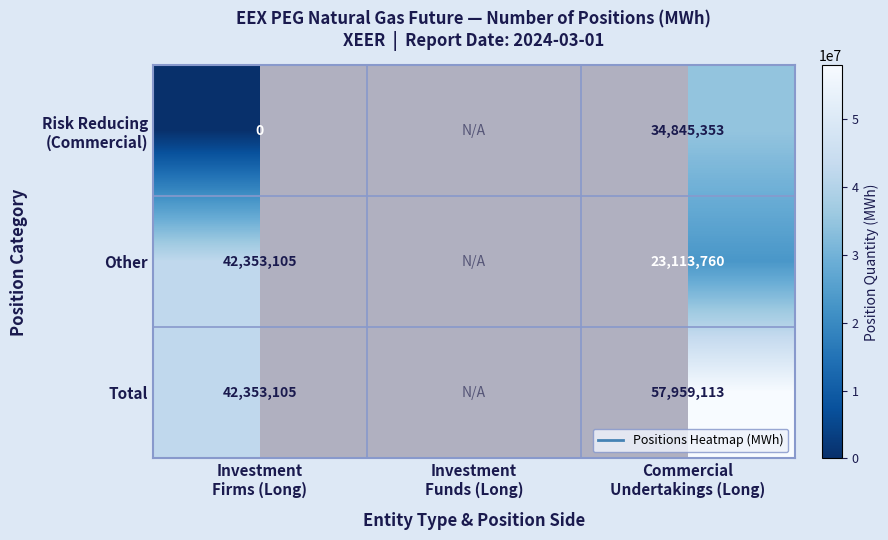

Count the number of data series in this chart.

3